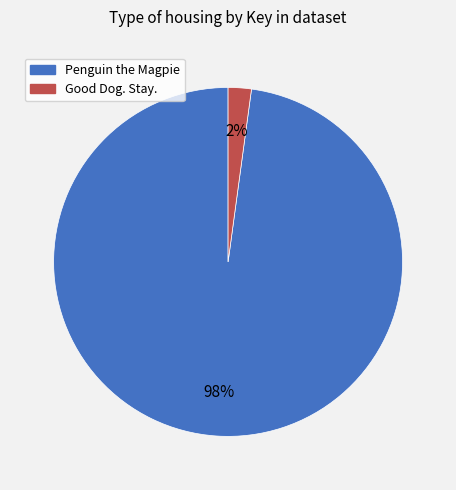

To the nearest percent, what is the average slice percentage?

50%